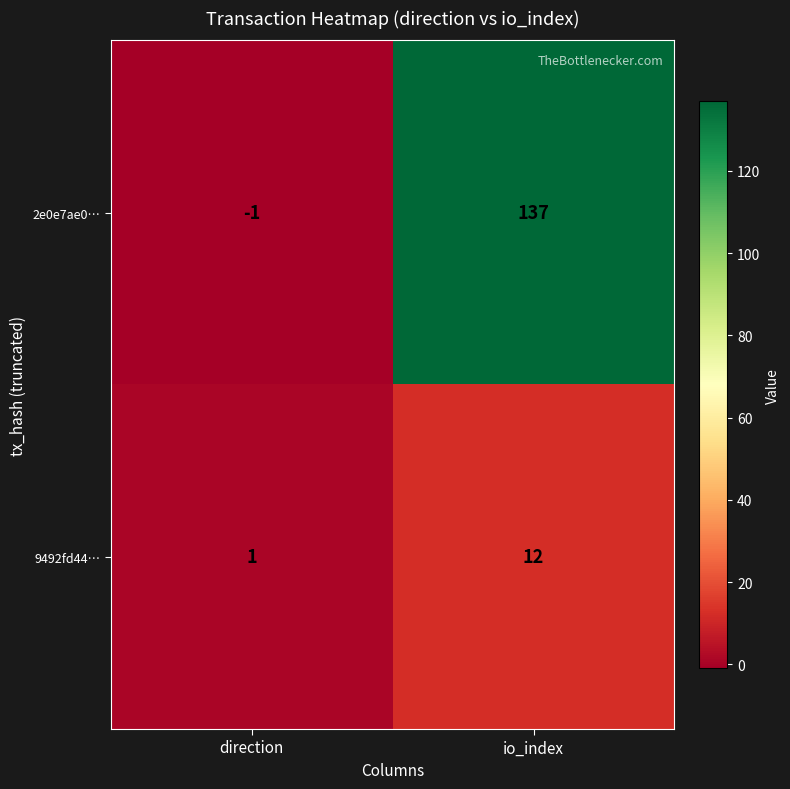

What is the sum of the 2e0e7ae0… values at io_index and direction?

136